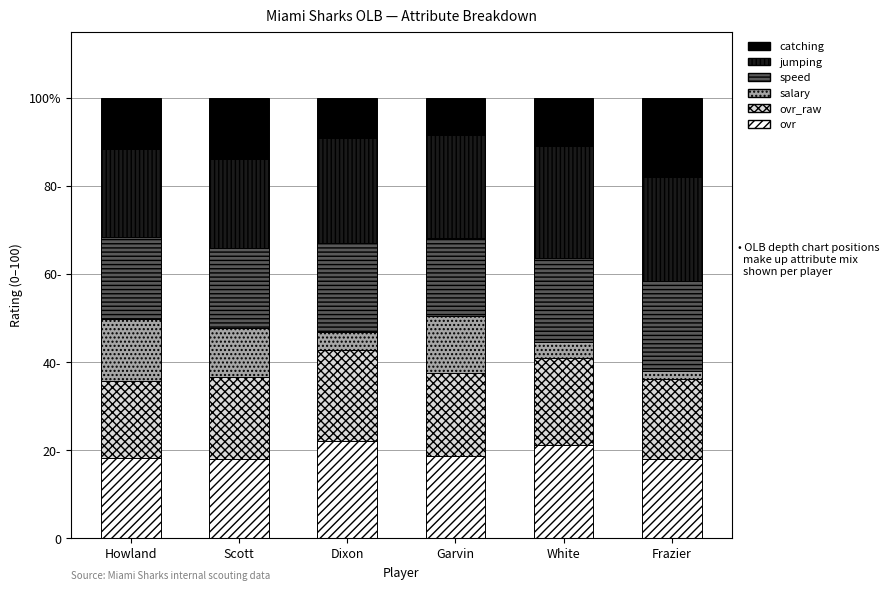

At how many categories does at least one series exceed 7?

6